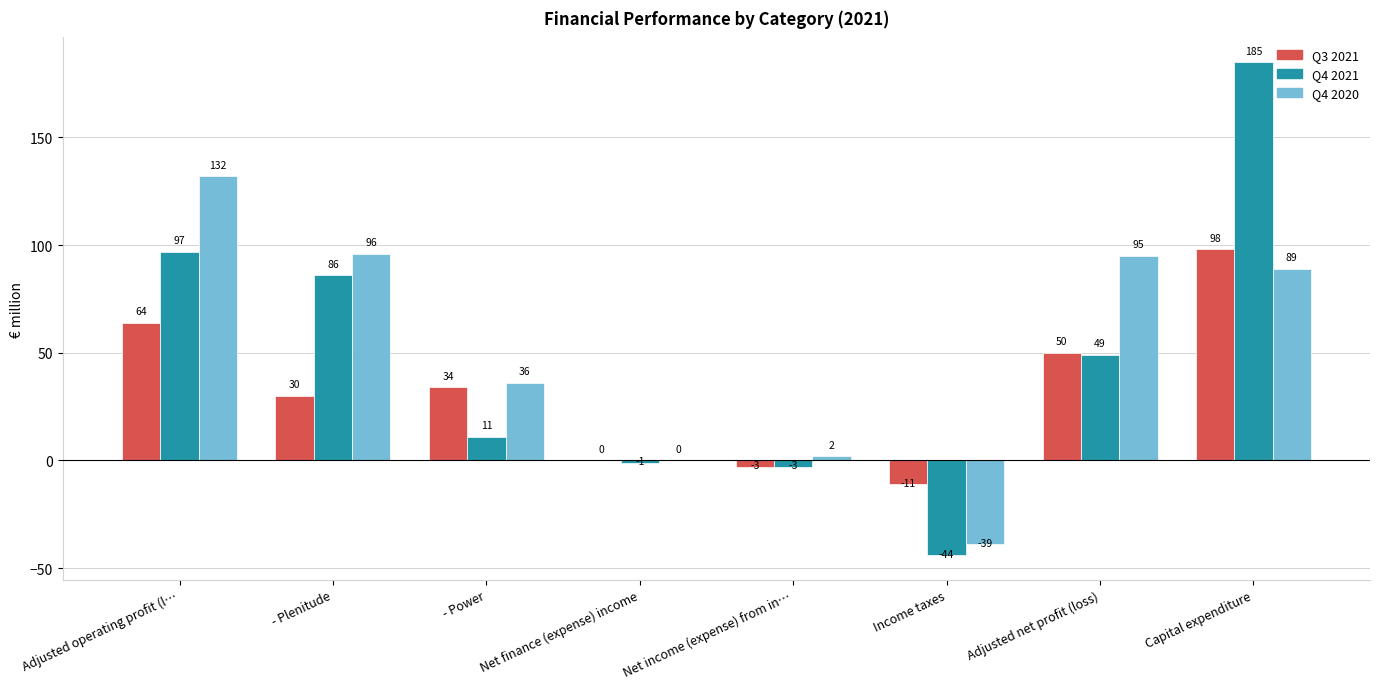

Which series has the largest range (max minus min)?

Q4 2021